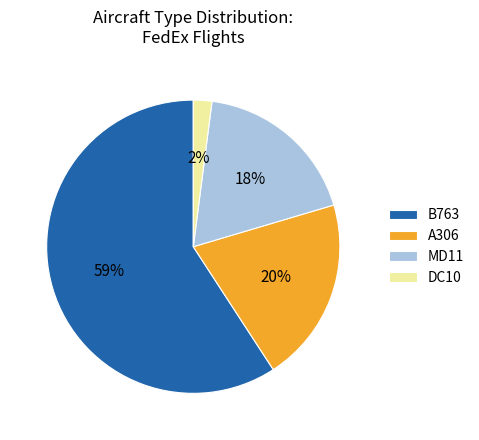

Between MD11 and B763, which is larger?

B763